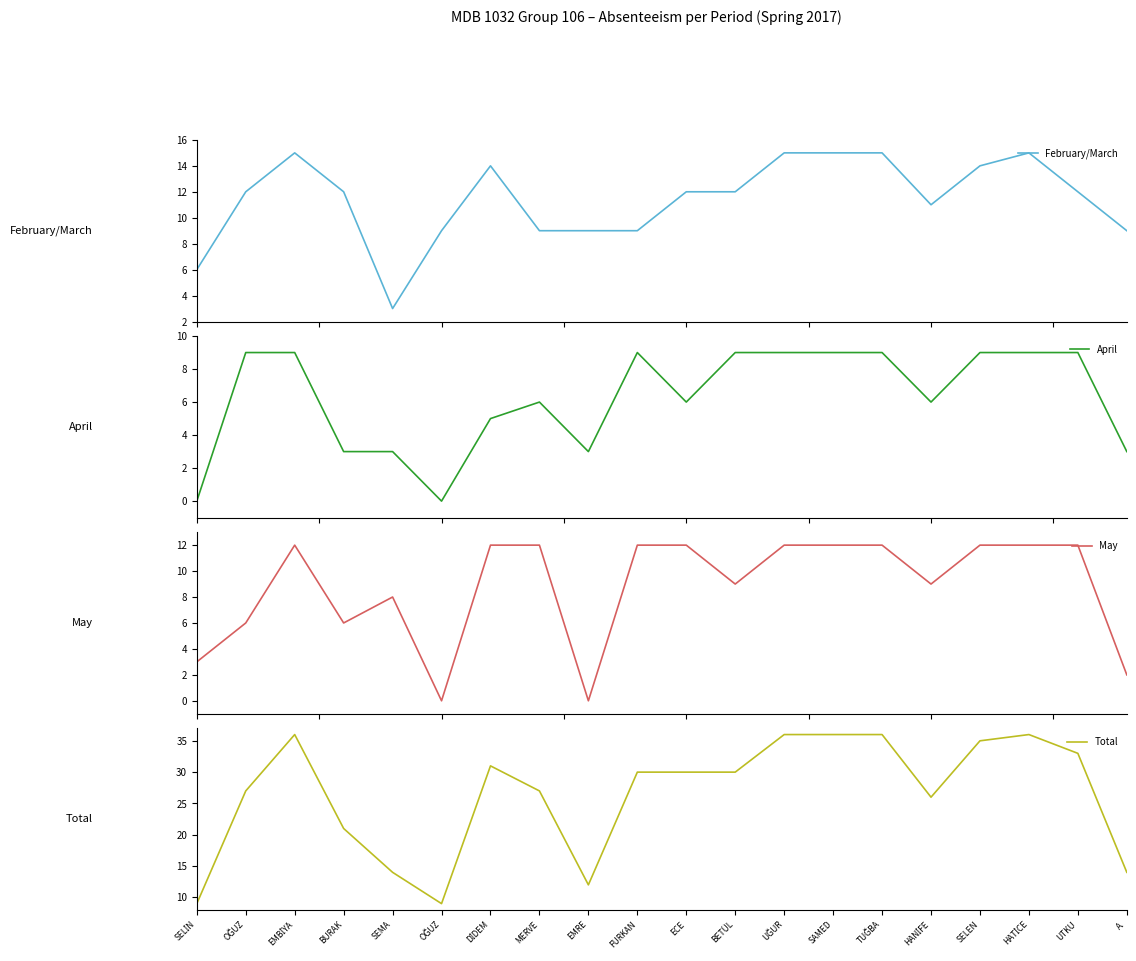

What is the sum of all February/March values?

228